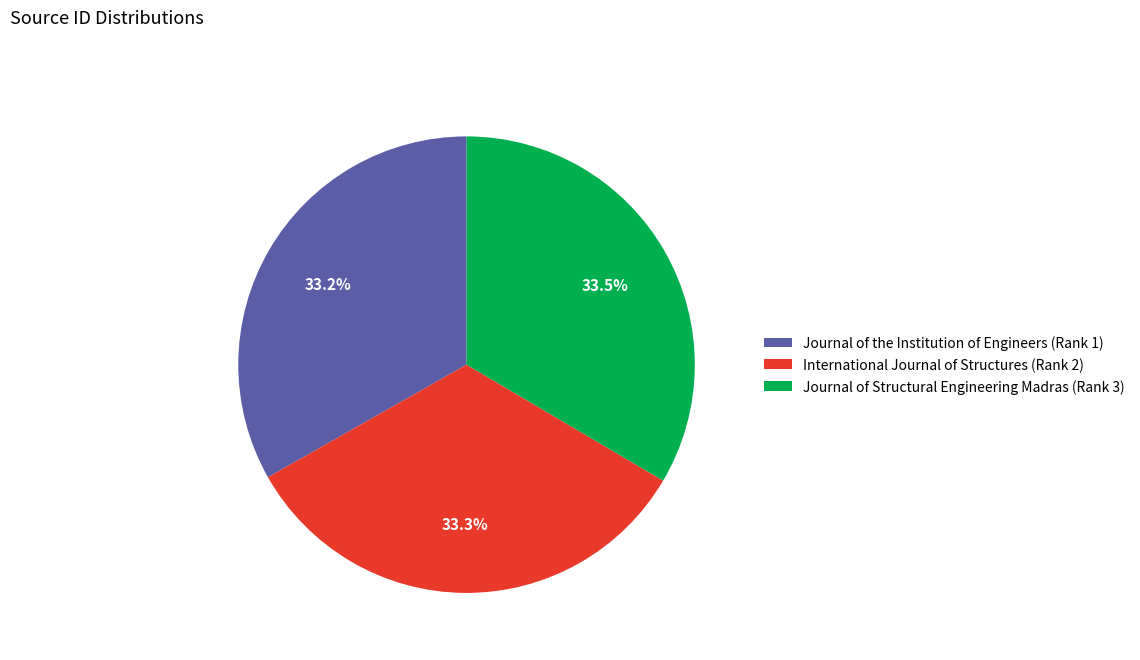

What is the ratio of the value at Journal of Structural Engineering Madras (Rank 3) to the value at Journal of the Institution of Engineers (Rank 1)?

1.0